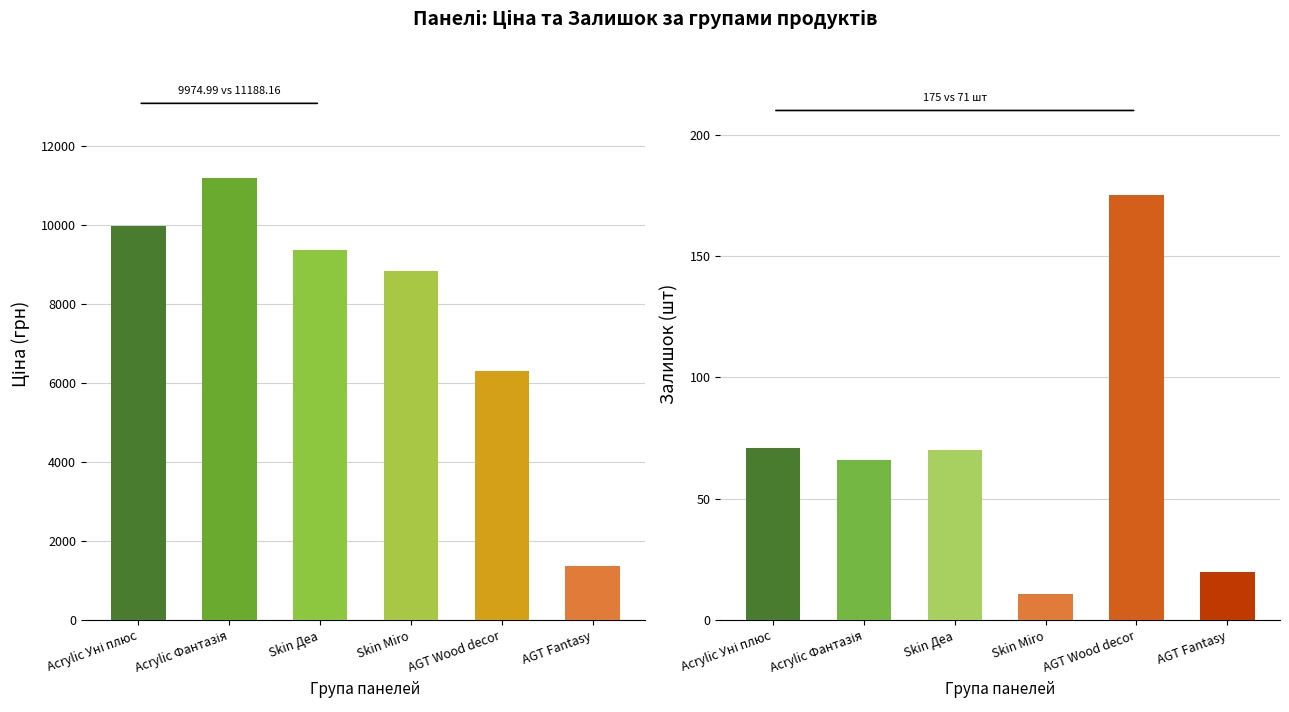

What is the sum of the Ціна values at Acrylic Фантазія and Skin Miro?

20044.8